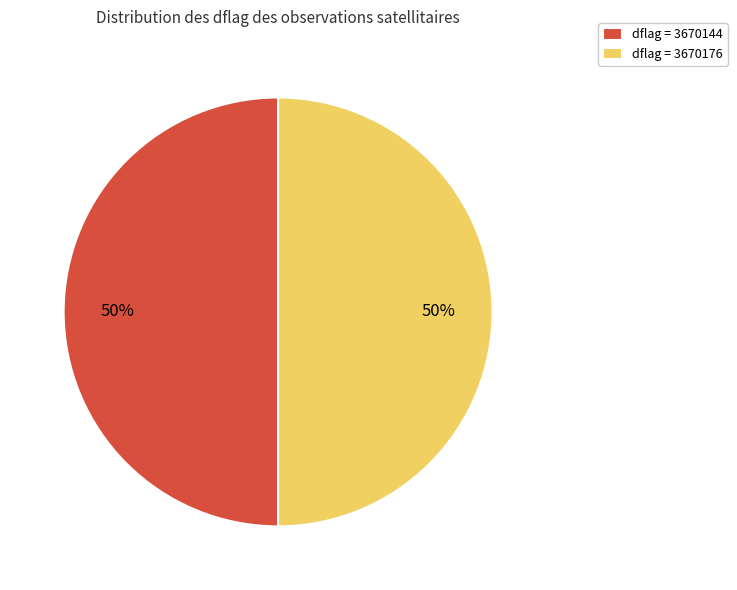

What percentage is the dflag = 3670144 slice, to the nearest percent?

50%